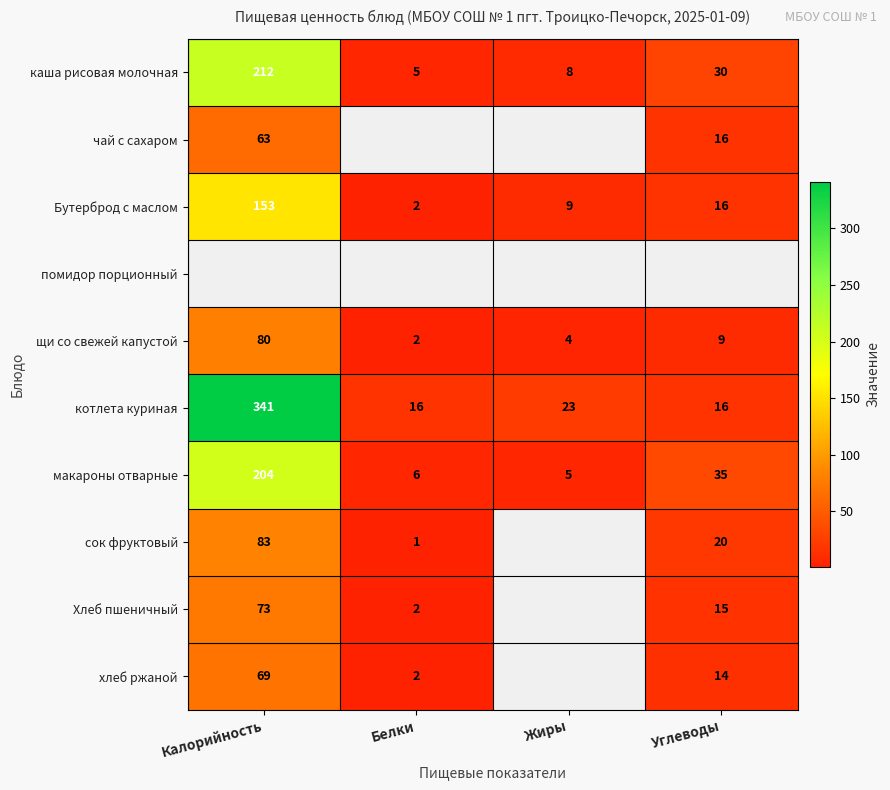

Is the value of Бутерброд с маслом at Углеводы greater than the value of каша рисовая молочная at Углеводы?

No